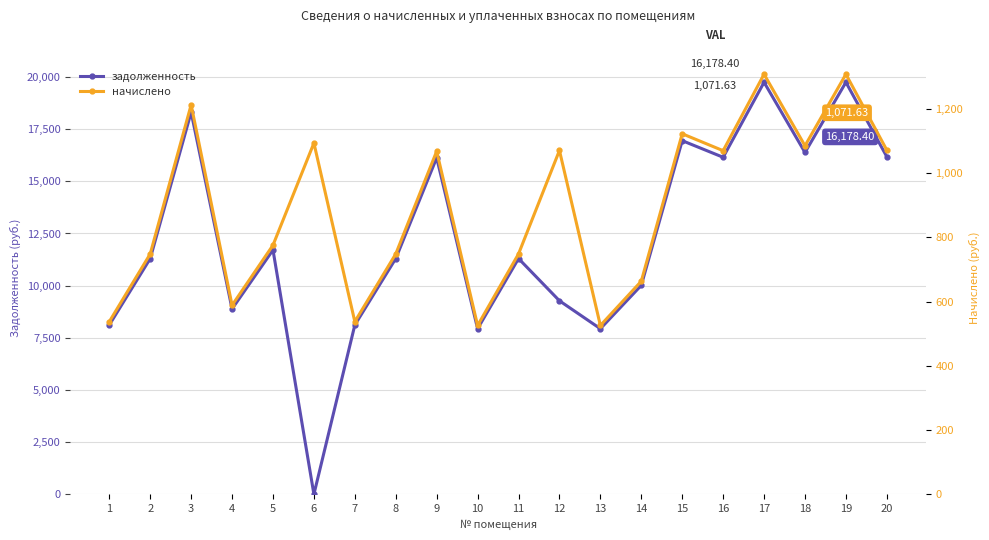

List the series in order of their overall mean, highest first.

задолженность, начислено